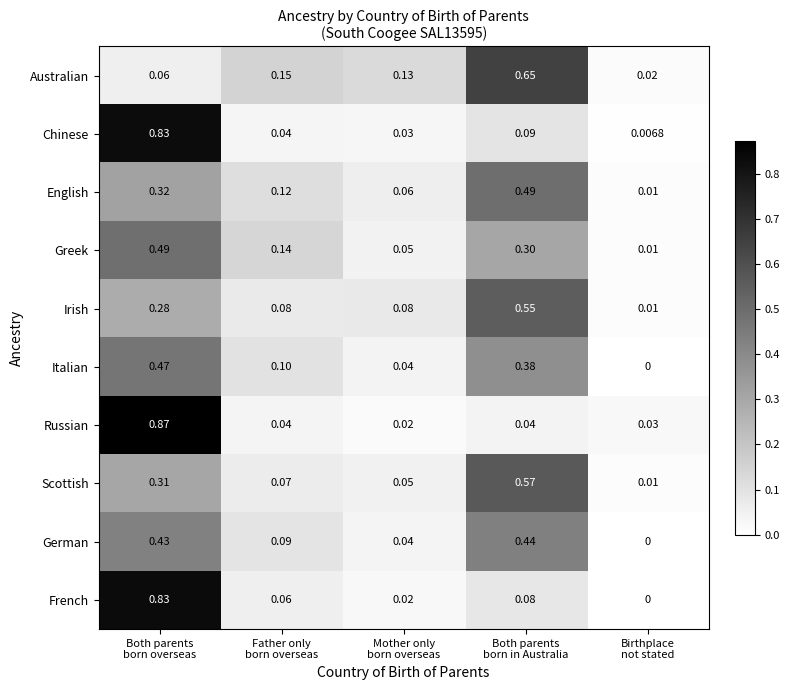

Which series has the largest range (max minus min)?

Russian